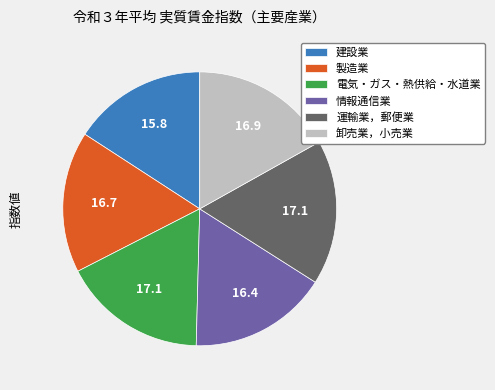

Does any single category account for the majority?

No